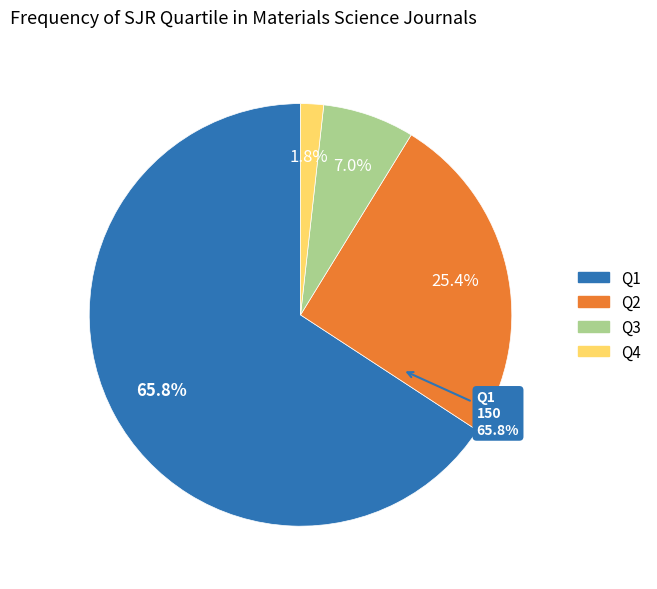

Count the number of slices in the pie.

4